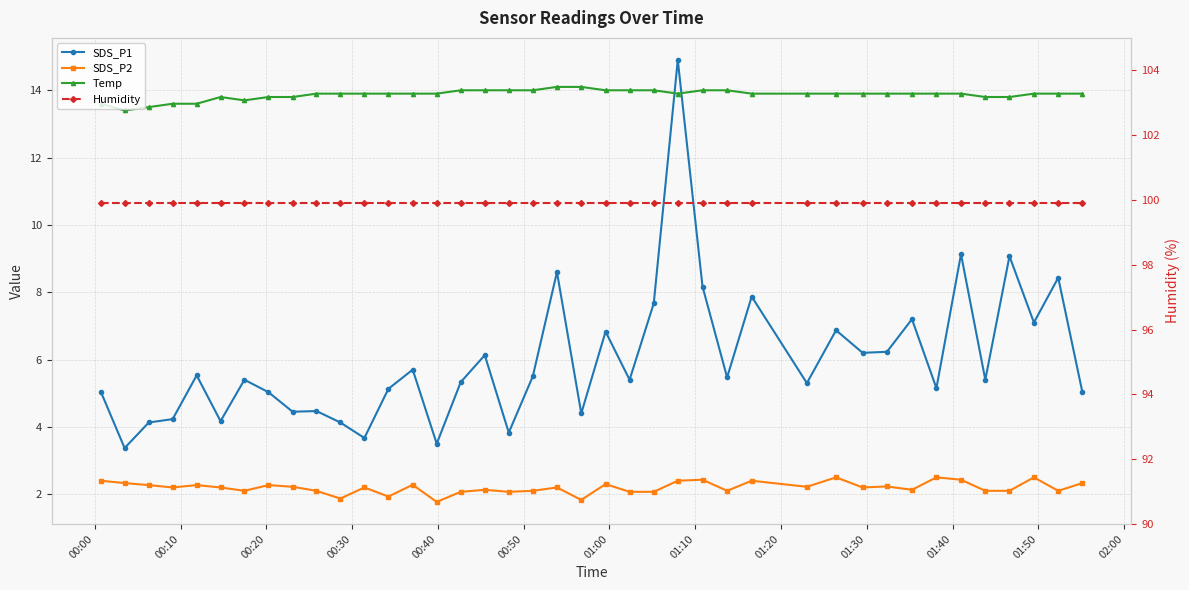

How many lines are shown in the chart?

4